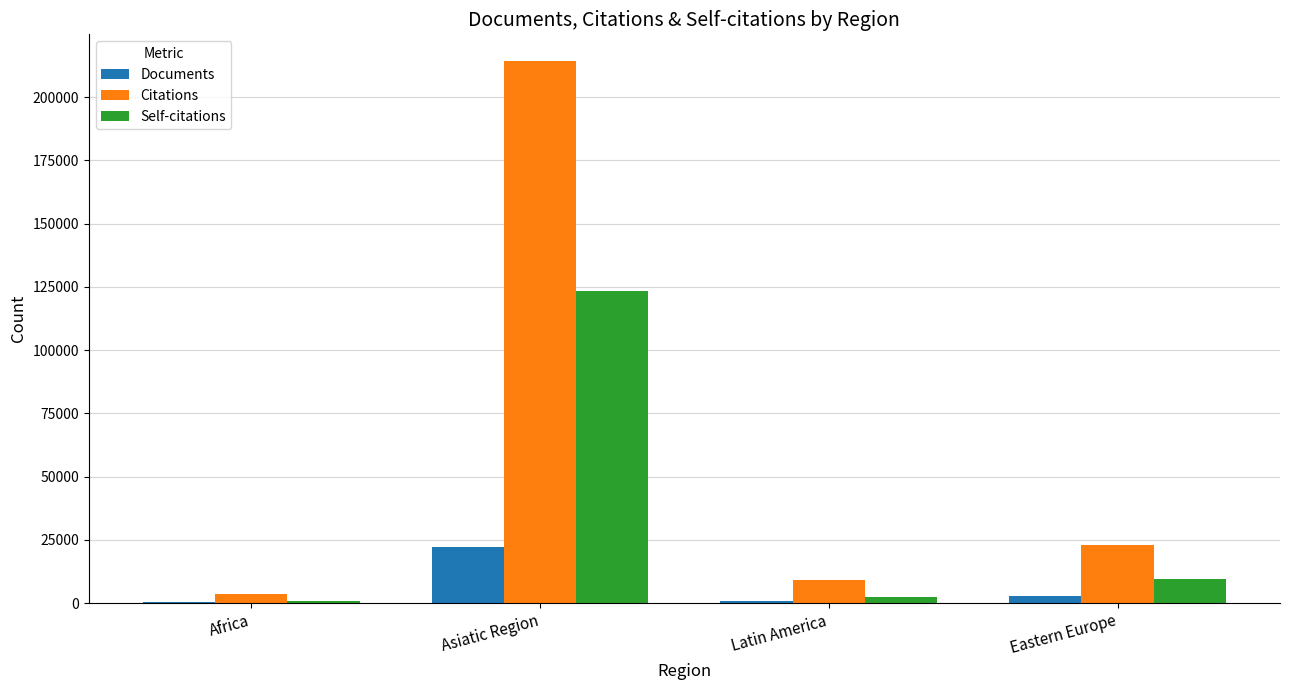

The value of Citations at Eastern Europe is 10459. True or false?

False